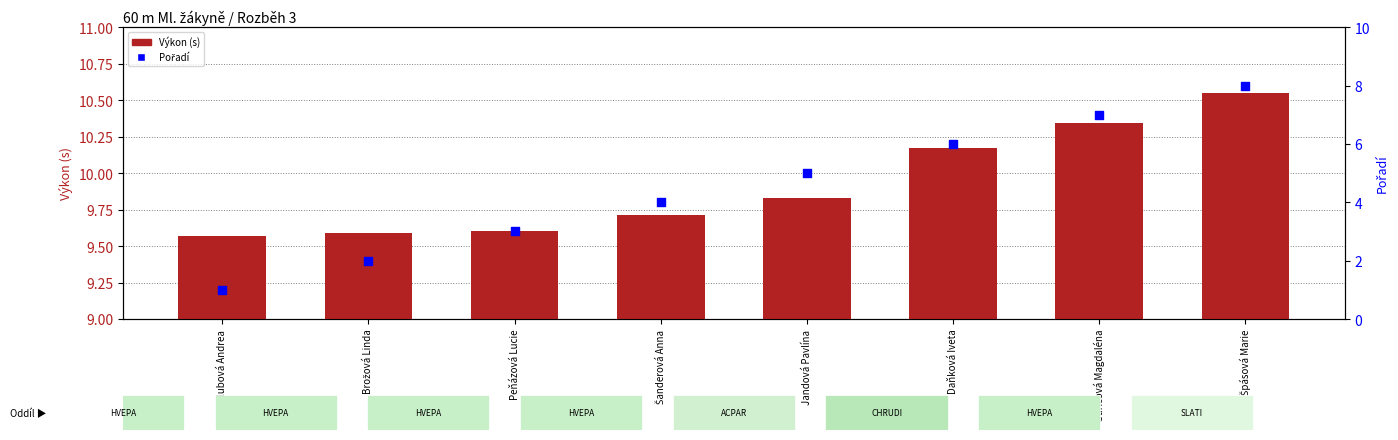

What are all the series names shown in the legend?

Výkon (s), Pořadí